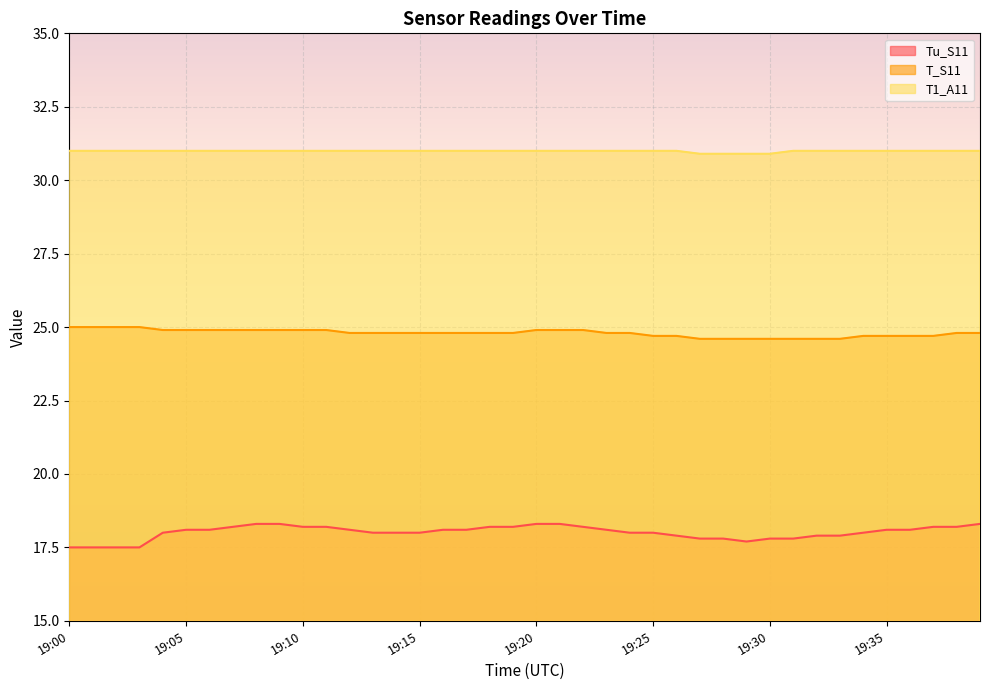

Which series changed the most between 19:35 and 19:38?

T_S11